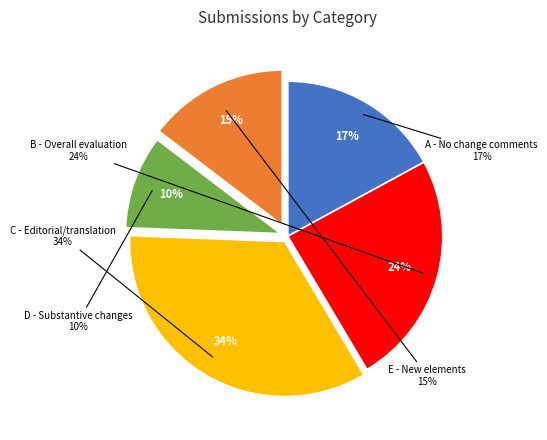

To the nearest percent, what is the combined percentage of B and D?

34%